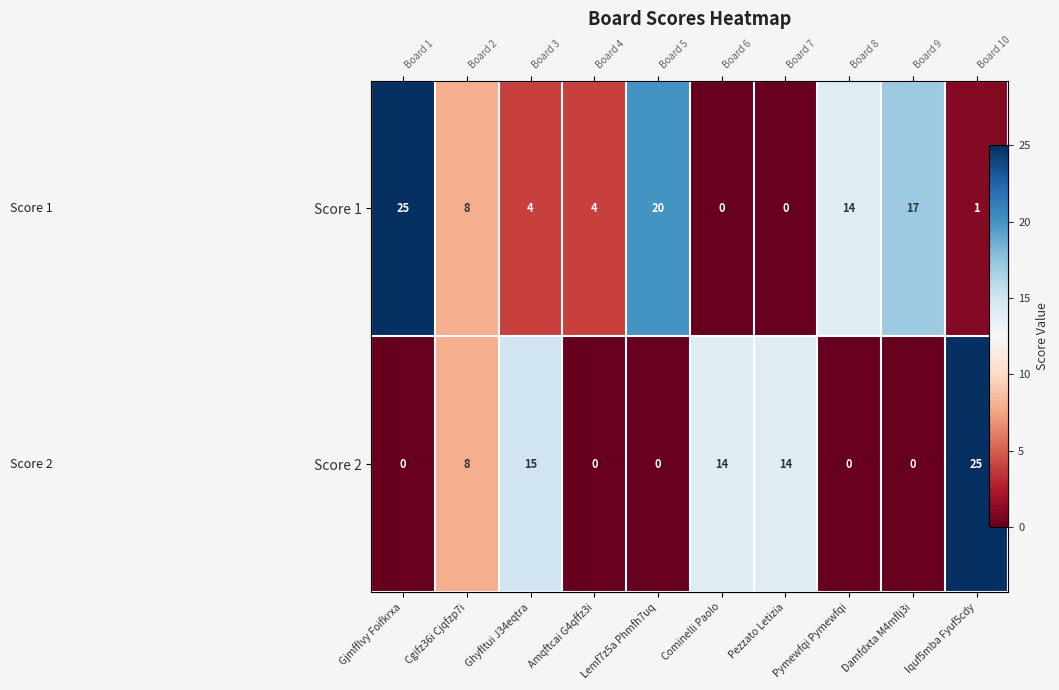

At which category does the chart reach its peak across all series?

Gjmfflvy Foifkrxa